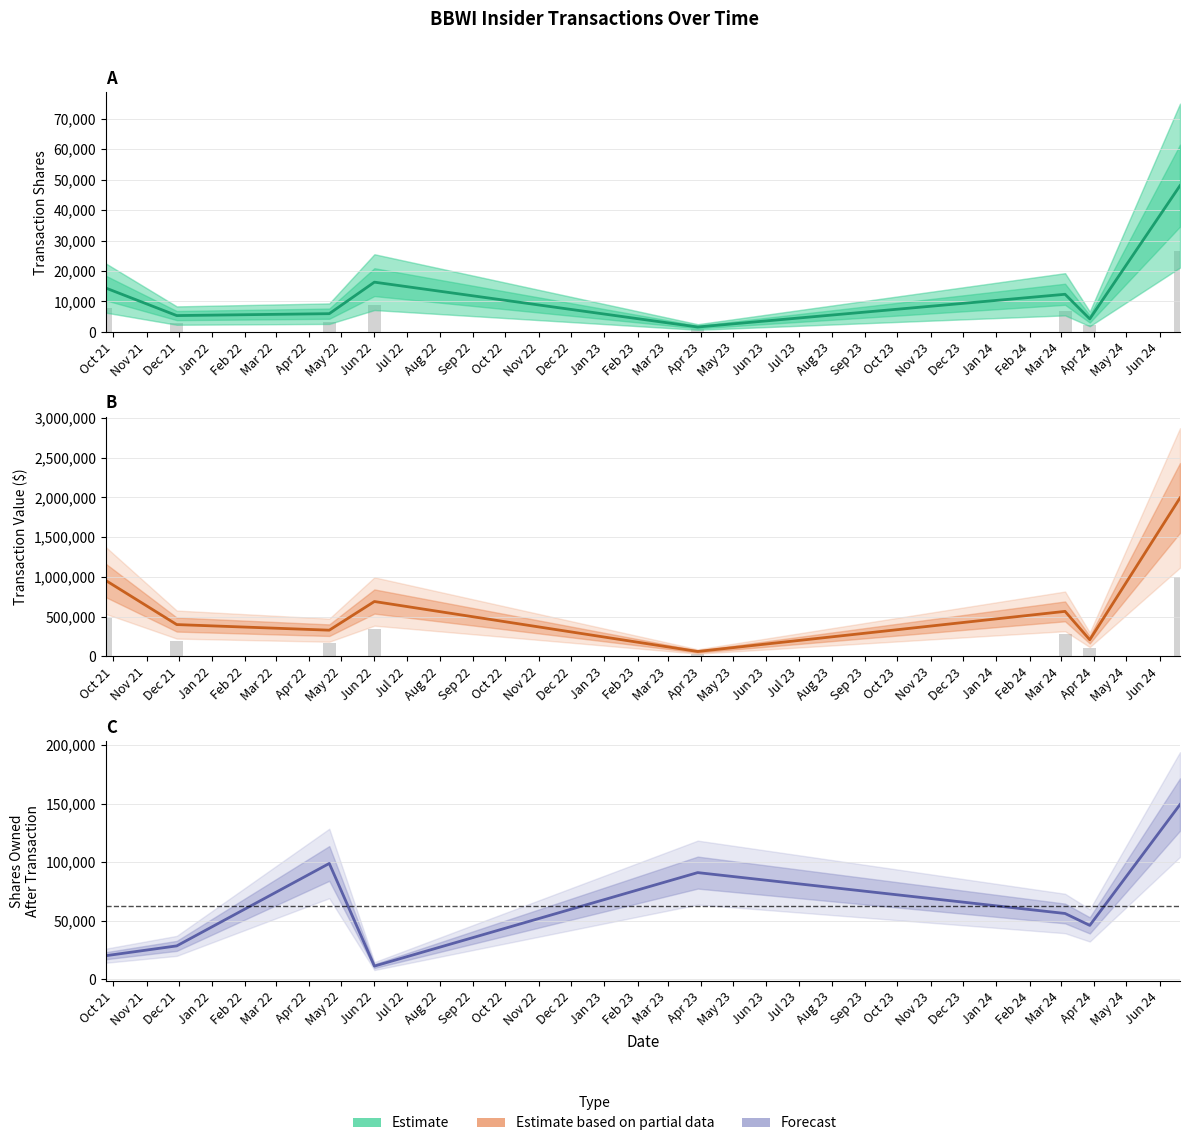

Reading left to right, extract all data points from this chart.

Estimate: 14400	5375	6000	16338	1625	12361	4285	48000
Estimate based on partial data: 954127	400534	330000	690315	62222	566476	209515	1992120
Forecast: 20094	28480	98888	11225	91072	56152	45992	149202